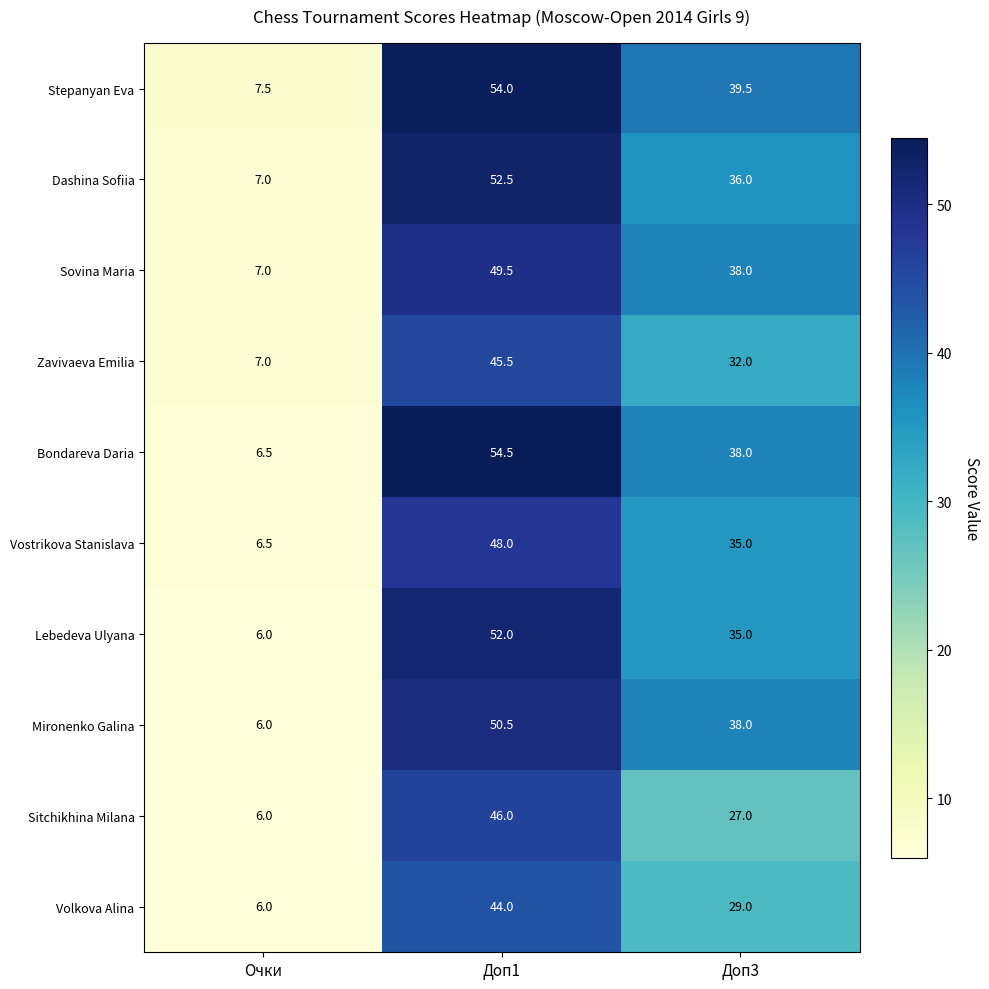

What is the spread (max minus min) of values at Очки?

1.5